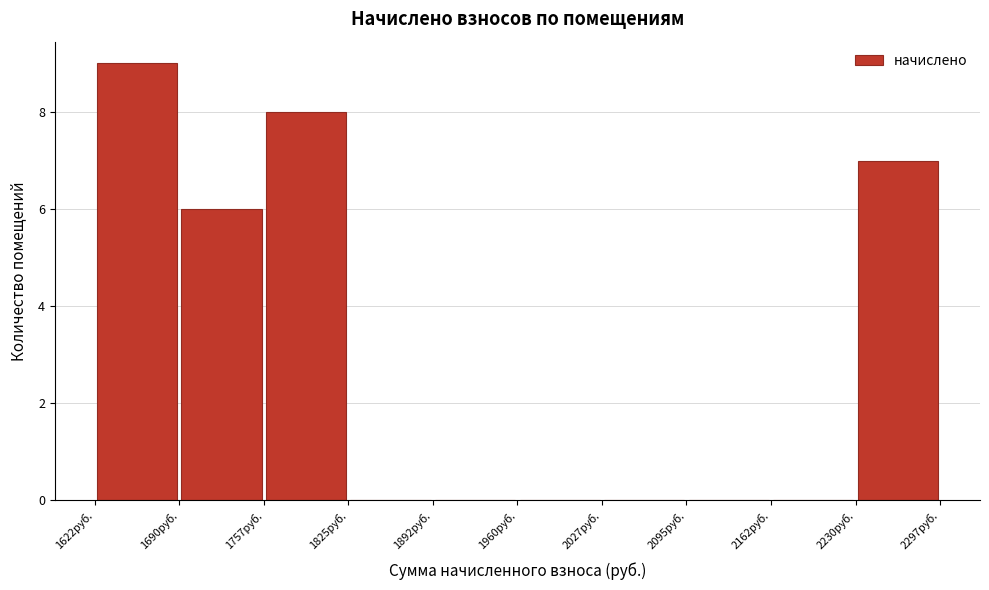

Reading left to right, transcribe this chart: for each bar, give the range it covers on the x-axis and its height. Neither the bar edges nor the heights are printed on the chart, so give them approximately, as read against the axes.

1620 to 1690: 9
1690 to 1760: 6
1760 to 1820: 8
1820 to 1890: 0
1890 to 1960: 0
1960 to 2030: 0
2030 to 2090: 0
2090 to 2160: 0
2160 to 2230: 0
2230 to 2300: 7